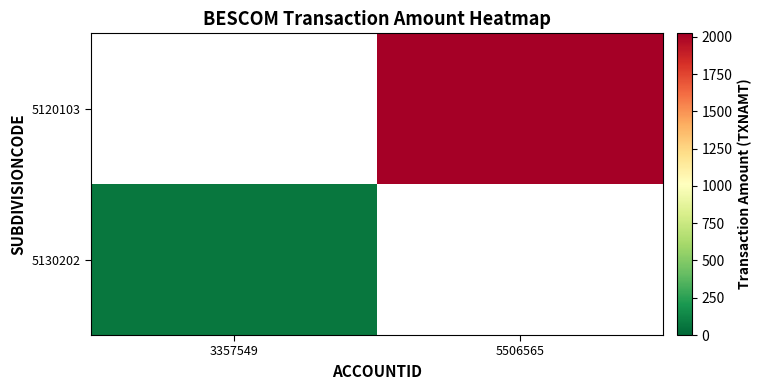

List the series in order of their overall mean, lowest first.

5130202, 5120103